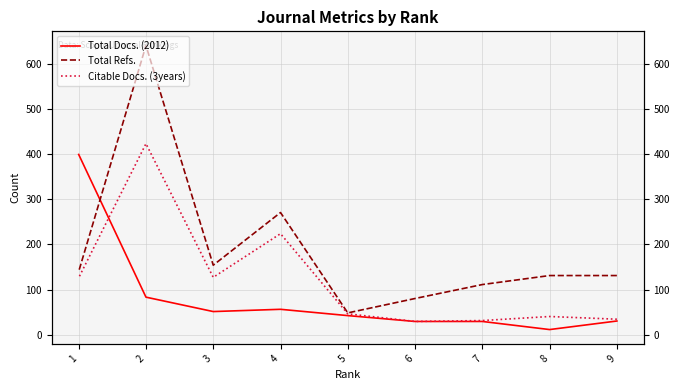

Reading left to right, transcribe all the data shown in this chart.

Total Docs. (2012): 9=30	8=11	7=29	6=29	5=42	4=56	3=51	2=83	1=400
Total Refs.: 9=131	8=131	7=111	6=80	5=48	4=271	3=154	2=642	1=140
Citable Docs. (3years): 9=34	8=40	7=31	6=29	5=46	4=224	3=127	2=424	1=126